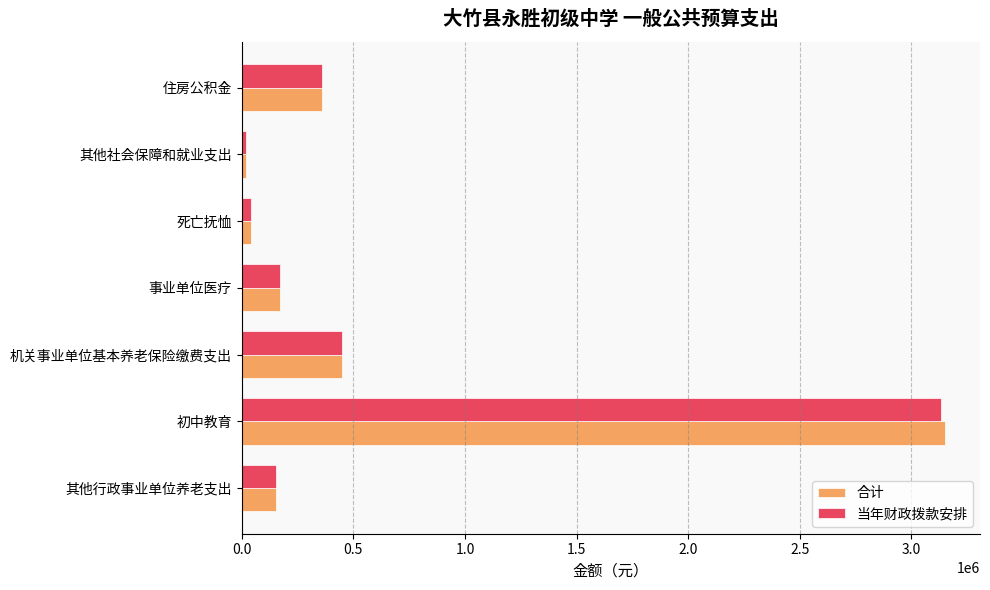

What is the minimum value for 合计?

18579